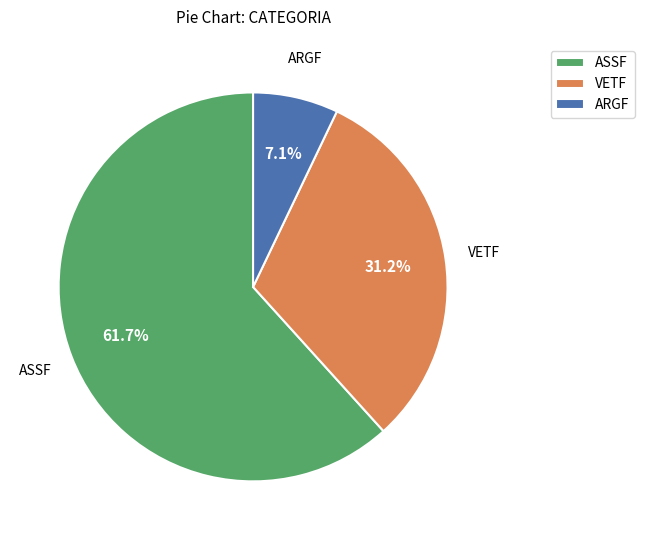

How many slices are in this pie chart?

3